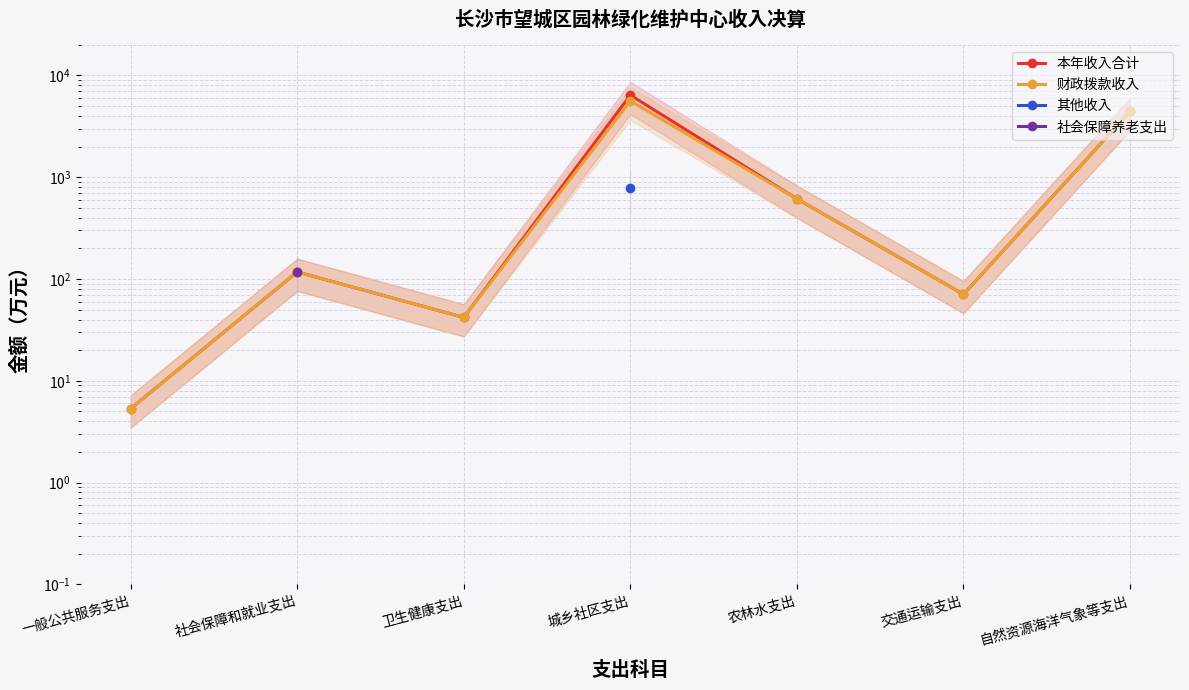

Does the chart have visible grid lines?

Yes